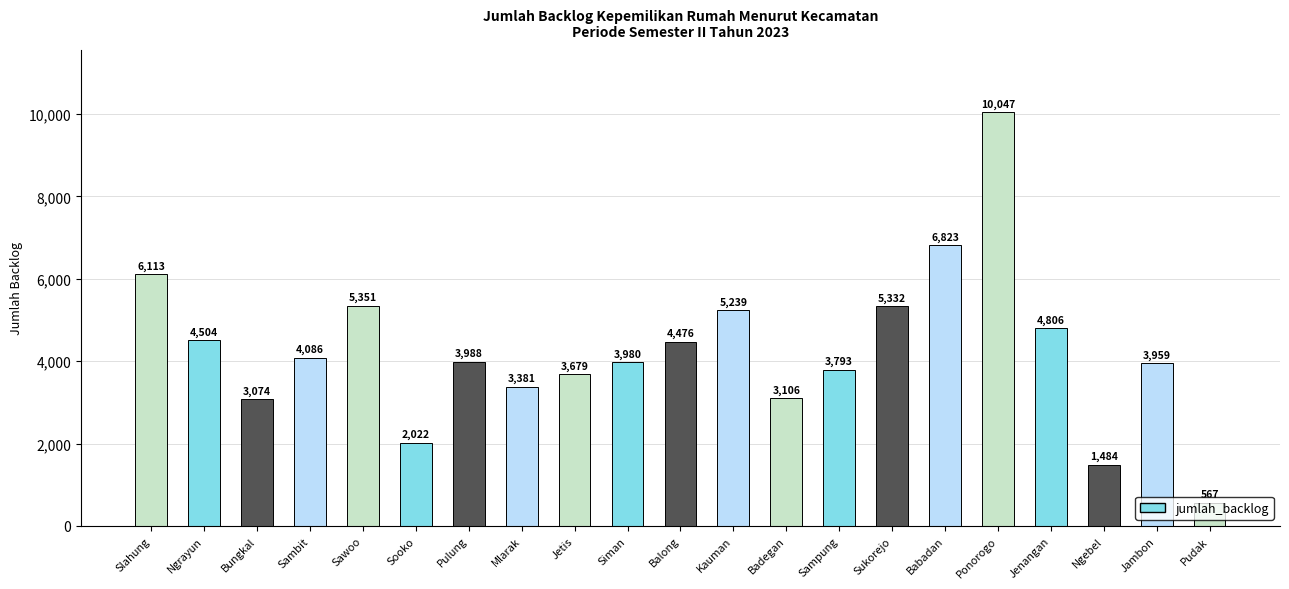

Between Ngrayun and Ngebel, which is larger?

Ngrayun